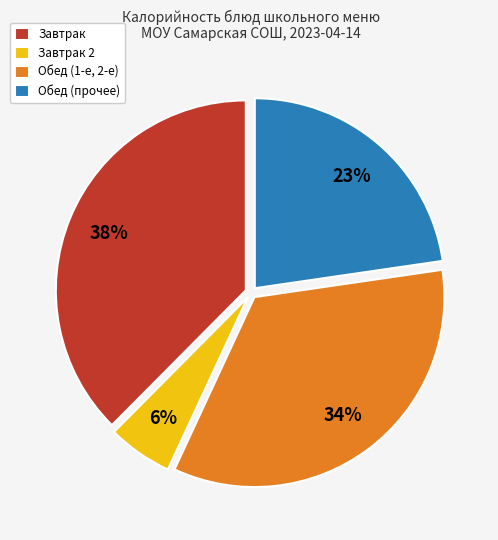

Is it true that Завтрак is 38% of the pie?

True